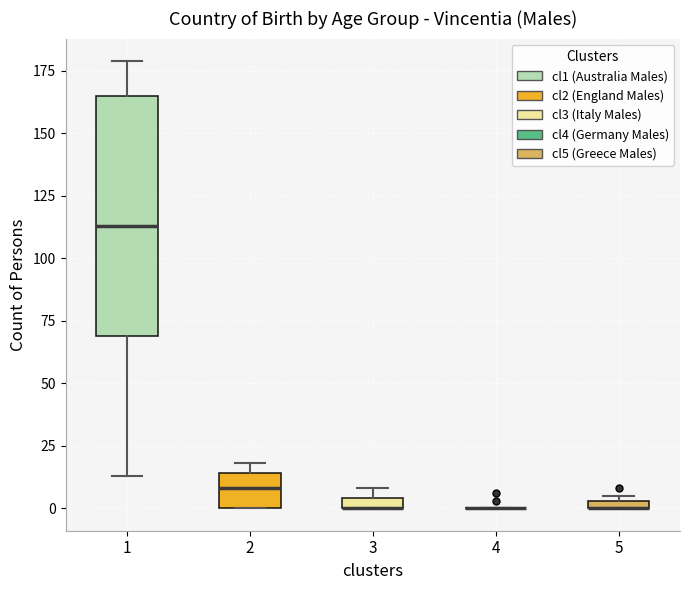

Which box is the tallest, from its lower edge to its upper edge?

1